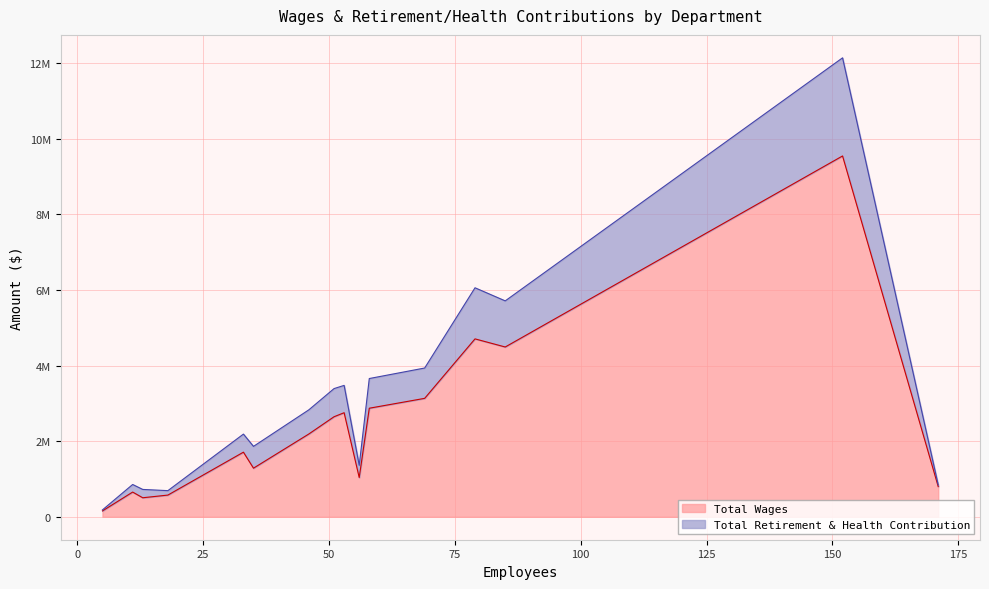

What are all the series names shown in the legend?

Total Wages, Total Retirement & Health Contribution